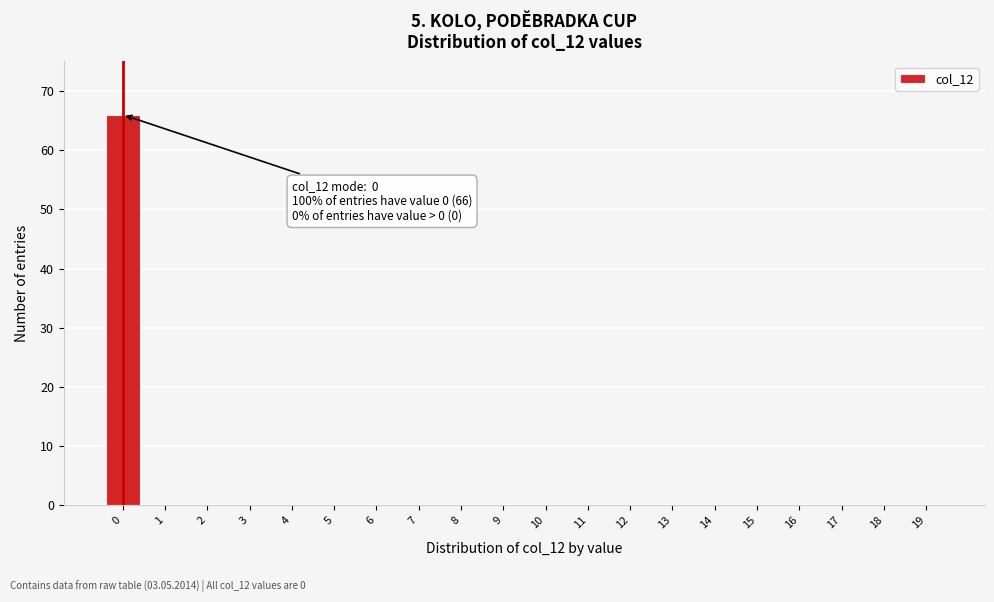

Reading right to left, what are all the values shown in this chart?

19=0	18=0	17=0	16=0	15=0	14=0	13=0	12=0	11=0	10=0	9=0	8=0	7=0	6=0	5=0	4=0	3=0	2=0	1=0	0=66